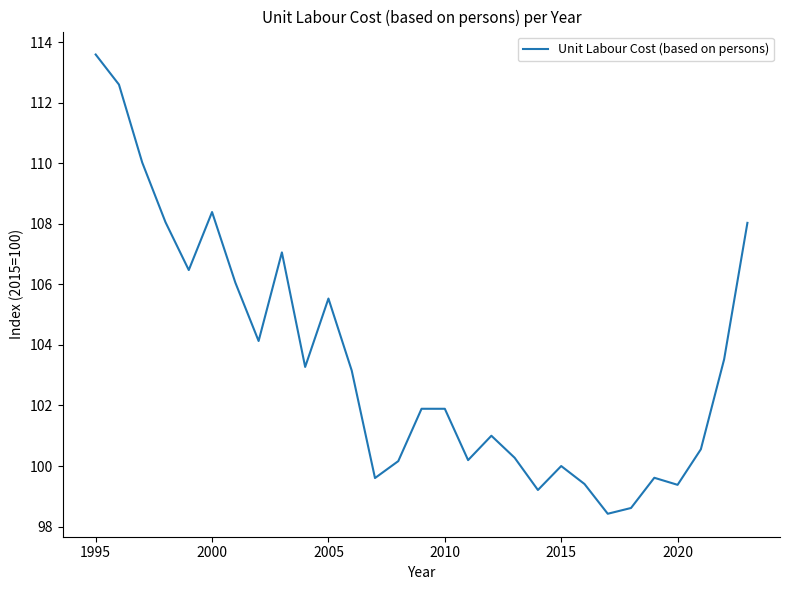

What is the greatest value displayed?

113.6